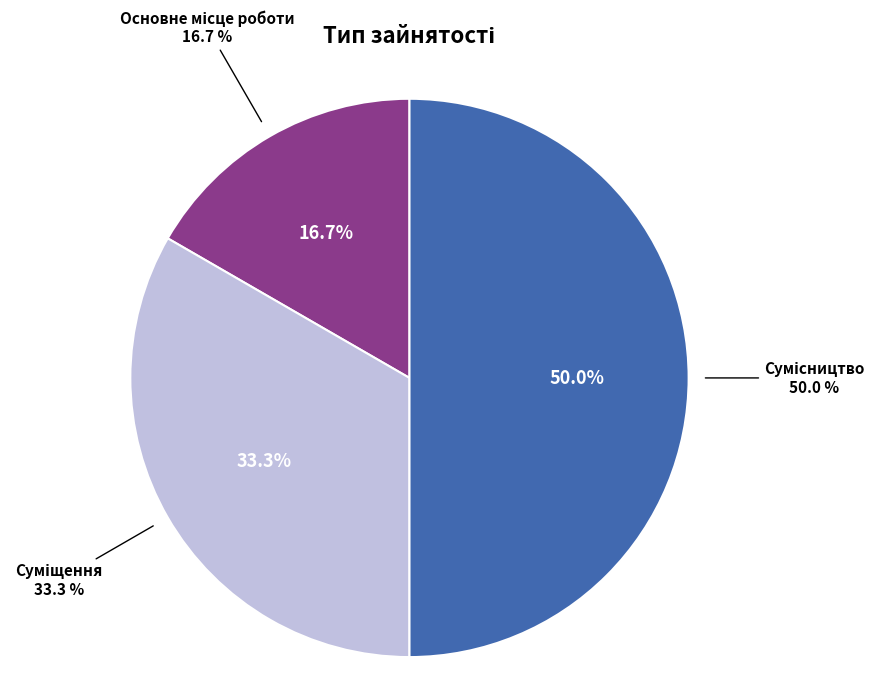

Which slice is the smallest?

Основне місце роботи